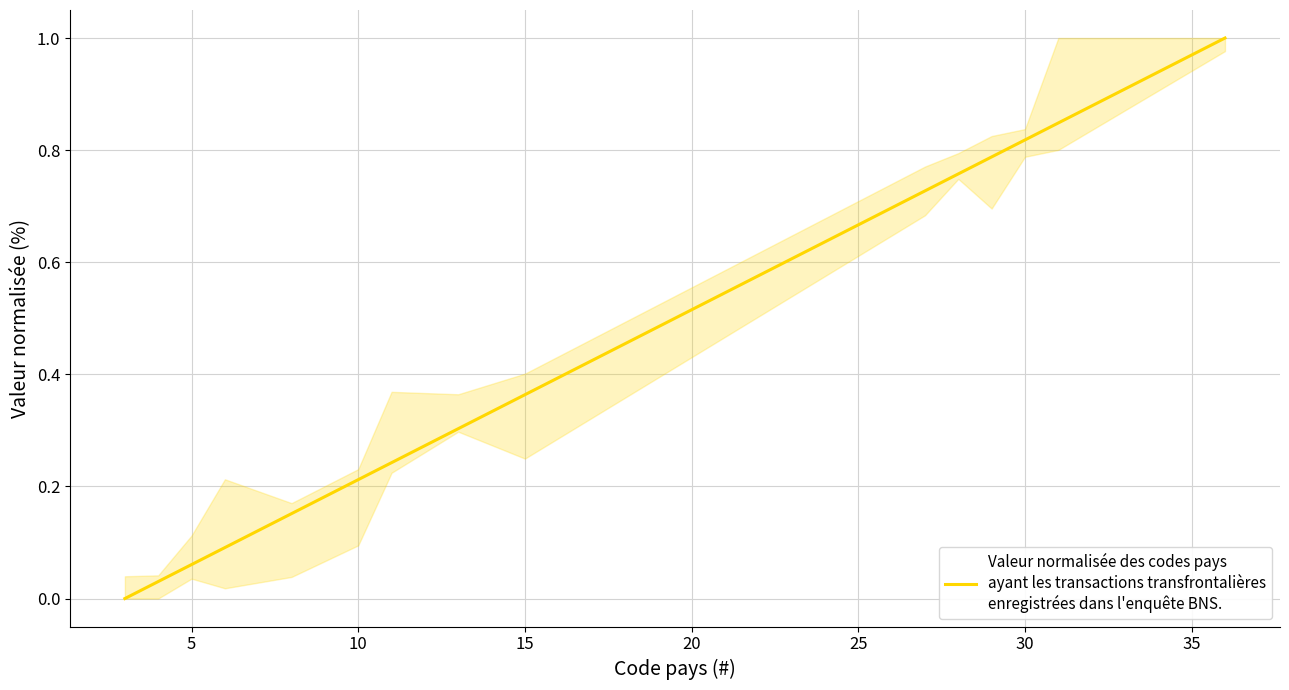

What is the difference between the maximum and minimum values?

1.0